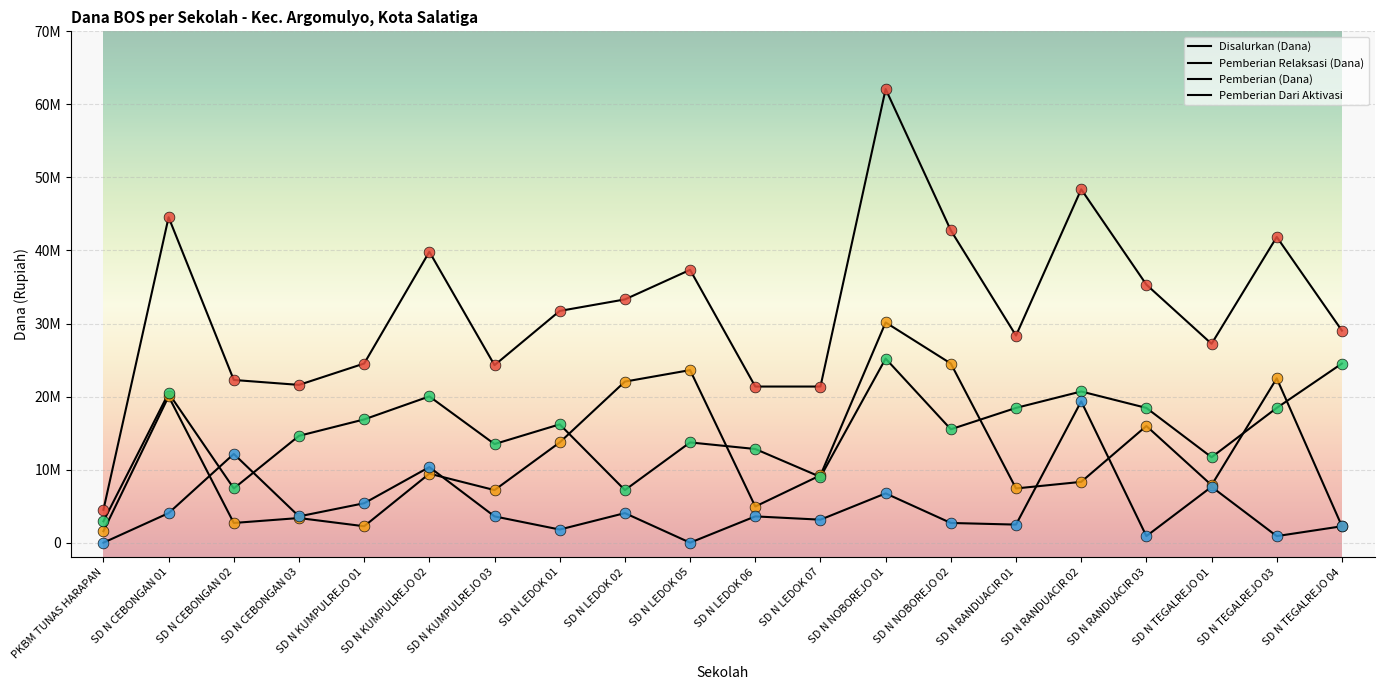

Does the chart have visible grid lines?

Yes